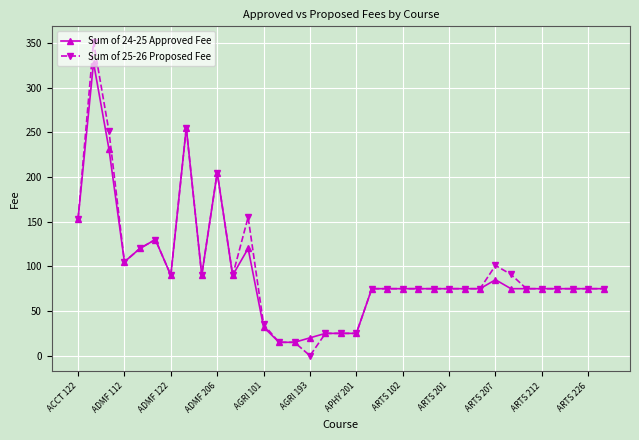

At how many categories does at least one series exceed 49?

28